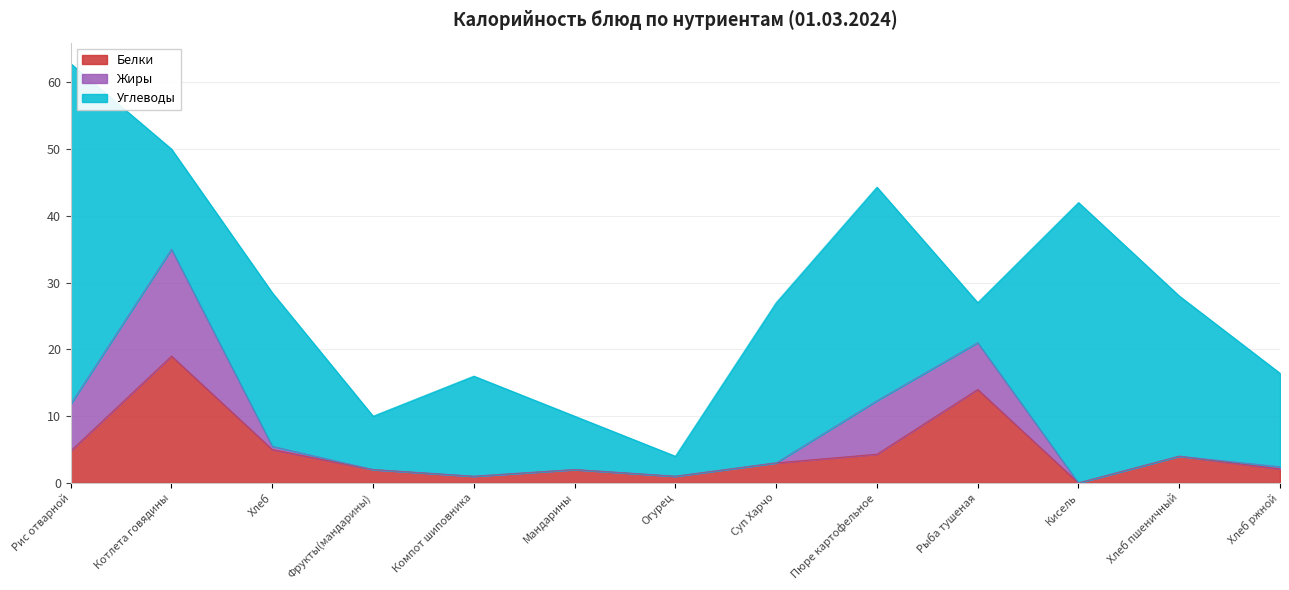

What is the total value across all series at Фрукты(мандарины)?

10.0